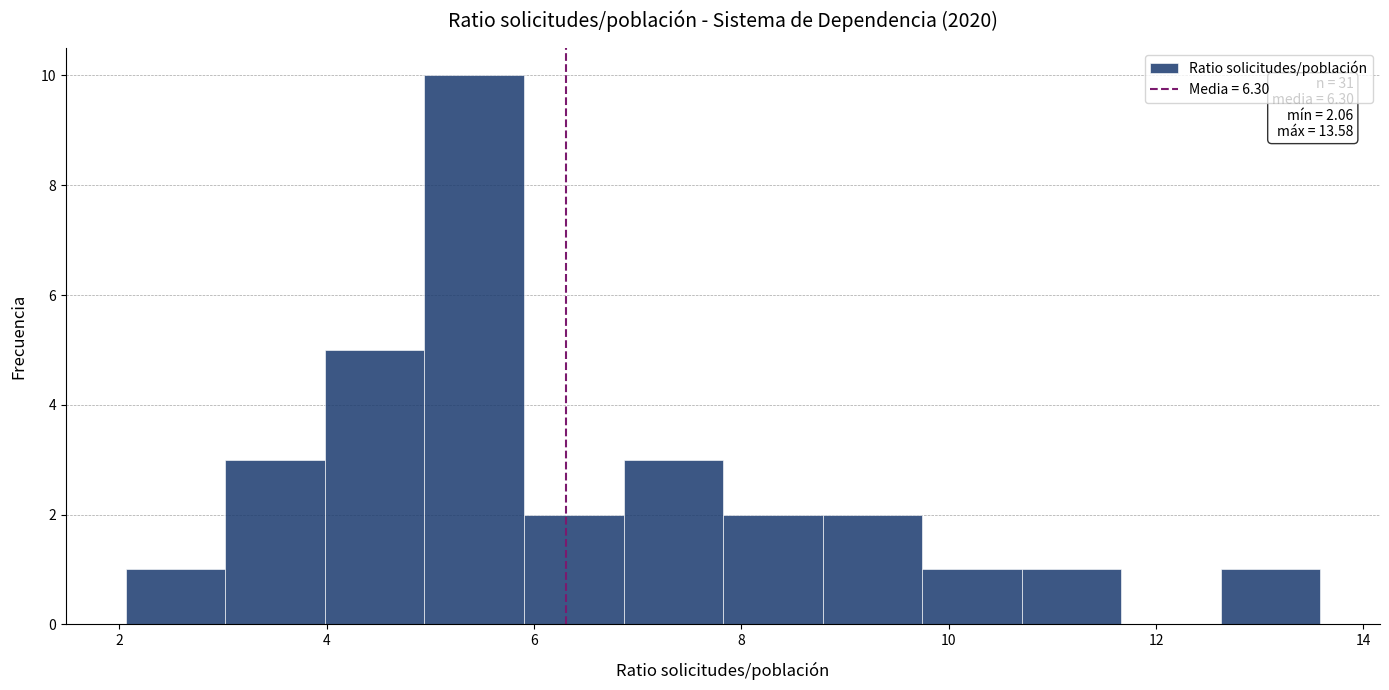

Over which range of the x-axis is the bar tallest?

5.0 to 6.0